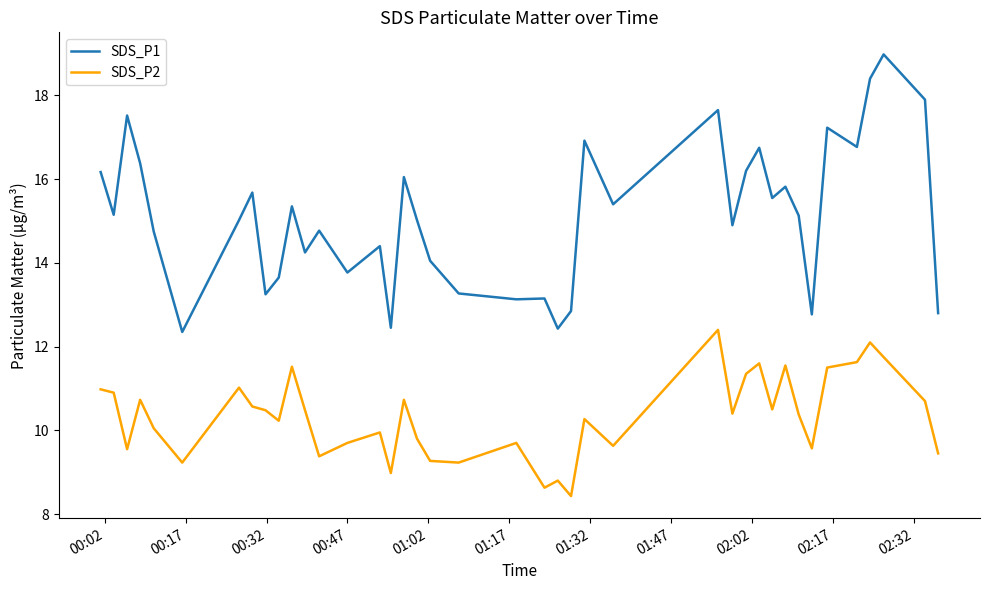

True or false: SDS_P1 and SDS_P2 cross at least once.

False